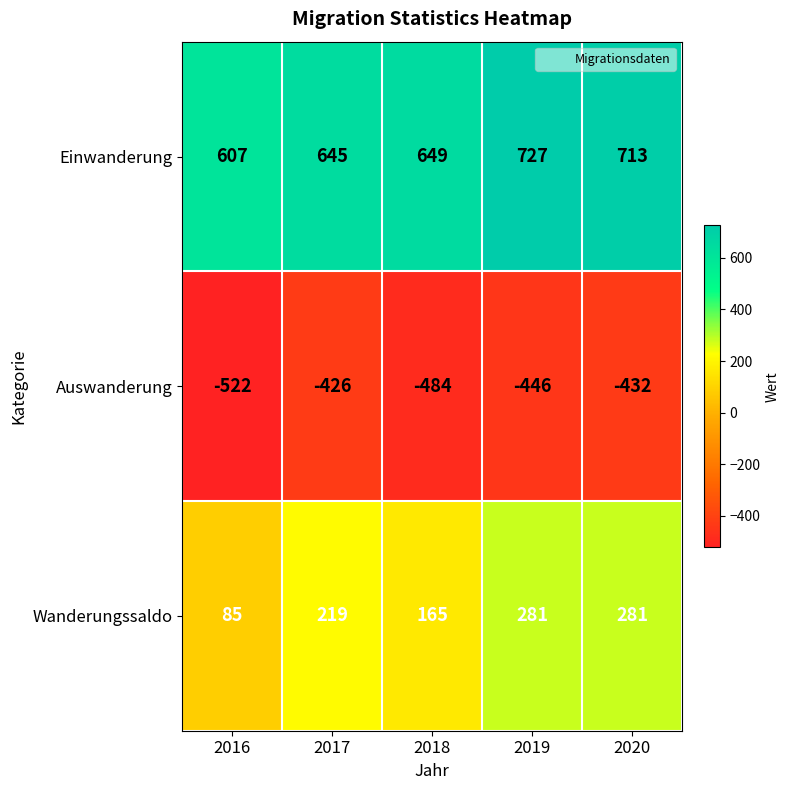

Which series has the largest total across all categories?

Einwanderung